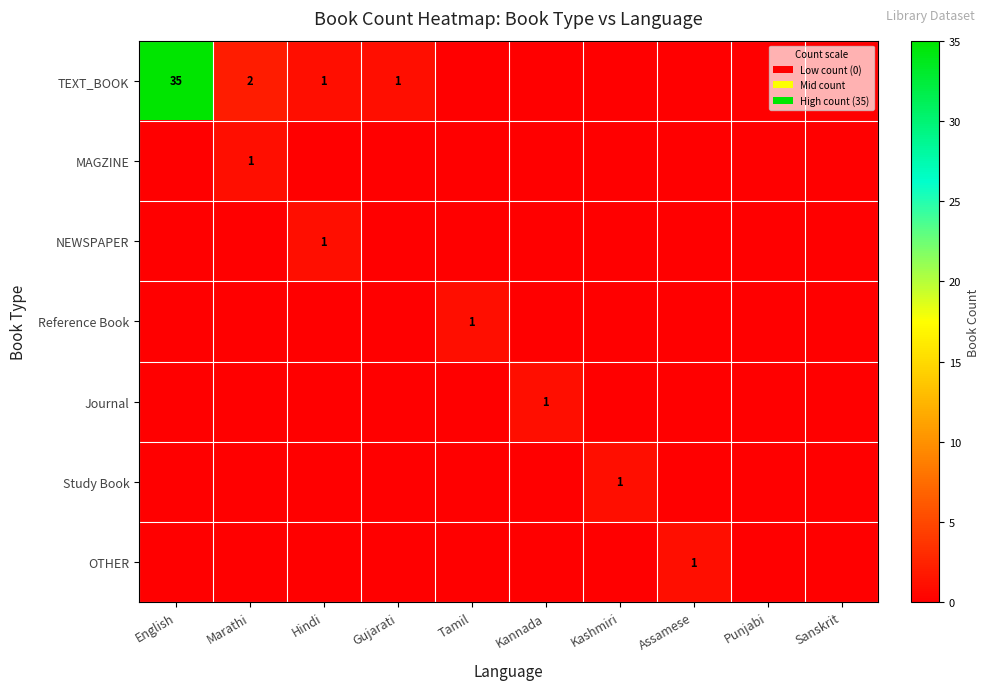

At how many categories does at least one series exceed 20?

1